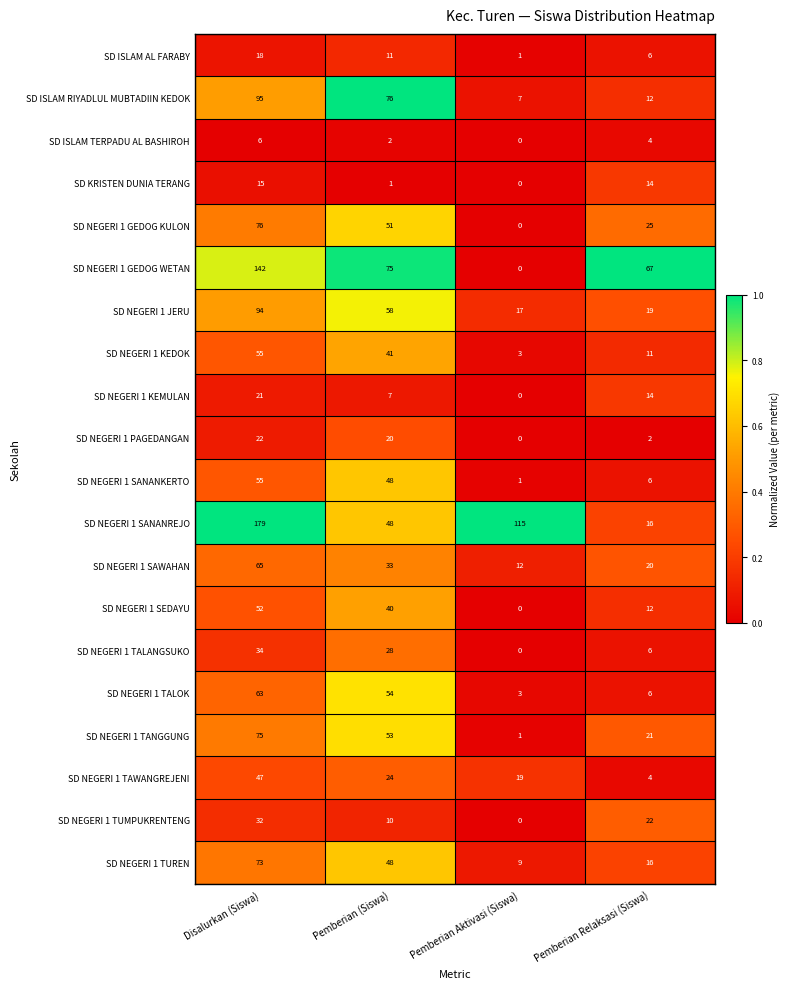

Which series has the largest total across all categories?

SD NEGERI 1 SANANREJO